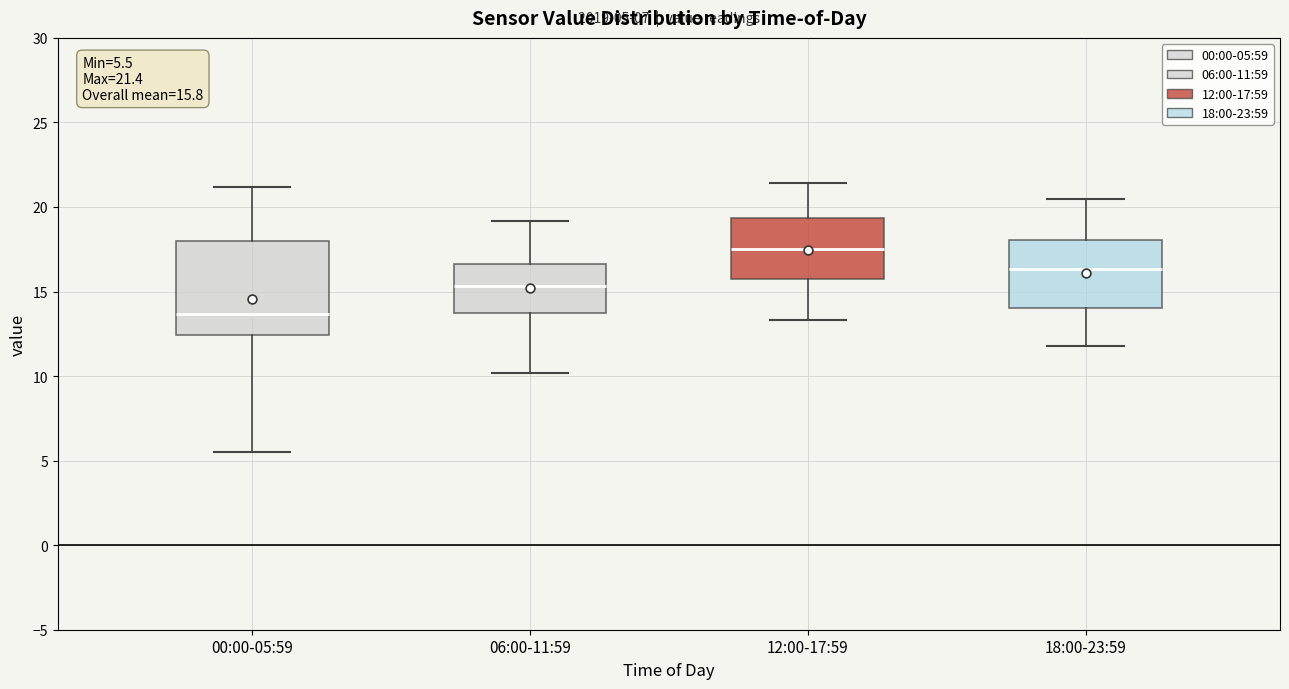

Comparing the boxes themselves (not the whiskers), which one is the tallest?

00:00-05:59